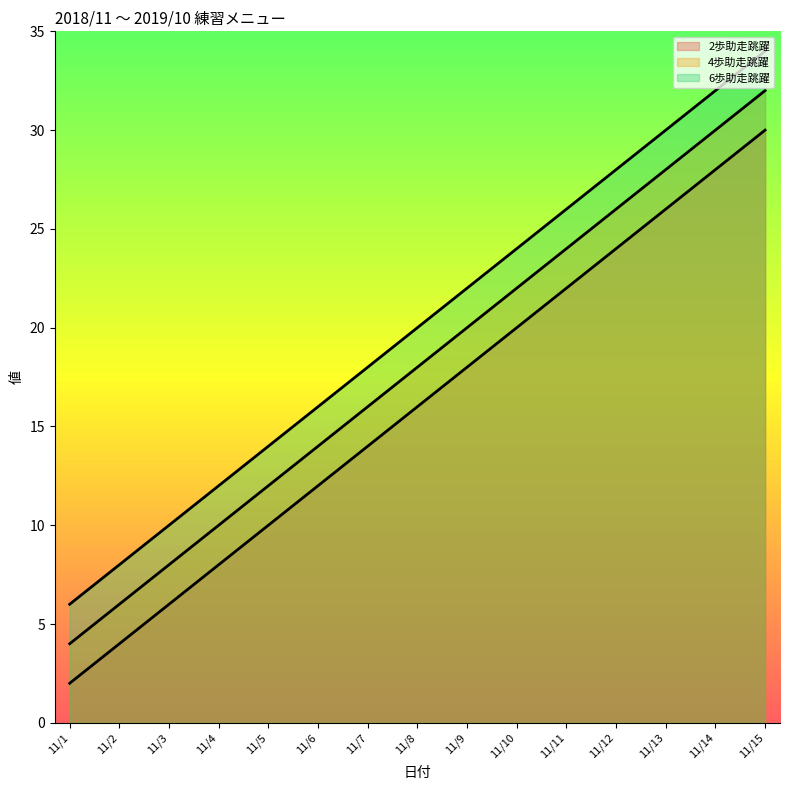

Reading left to right, extract all data points from this chart.

2歩助走跳躍: 11/1=2	11/2=4	11/3=6	11/4=8	11/5=10	11/6=12	11/7=14	11/8=16	11/9=18	11/10=20	11/11=22	11/12=24	11/13=26	11/14=28	11/15=30
4歩助走跳躍: 11/1=4	11/2=6	11/3=8	11/4=10	11/5=12	11/6=14	11/7=16	11/8=18	11/9=20	11/10=22	11/11=24	11/12=26	11/13=28	11/14=30	11/15=32
6歩助走跳躍: 11/1=6	11/2=8	11/3=10	11/4=12	11/5=14	11/6=16	11/7=18	11/8=20	11/9=22	11/10=24	11/11=26	11/12=28	11/13=30	11/14=32	11/15=34